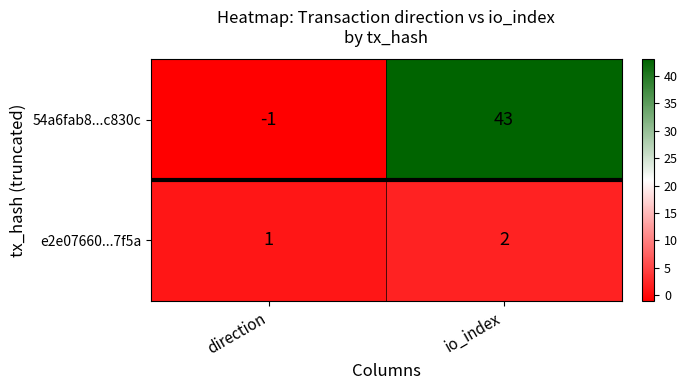

What is the greatest value displayed?

43